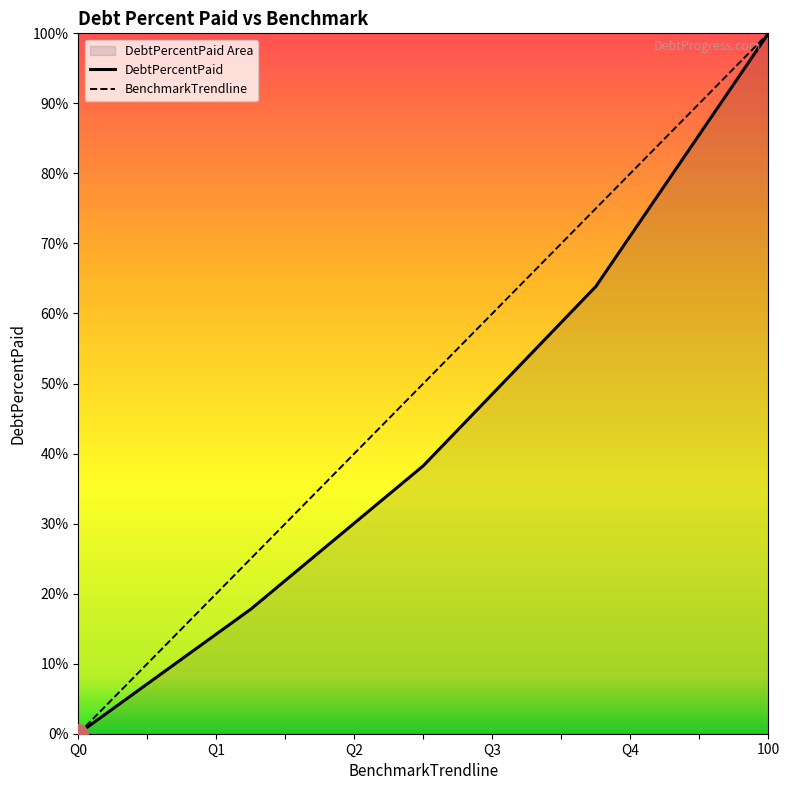

At which category is the sum across all series the highest?

100